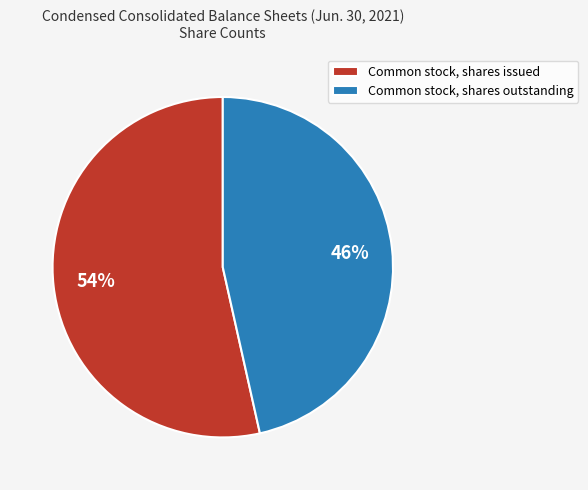

Is the sum of Common stock, shares outstanding and Common stock, shares issued greater than half?

Yes